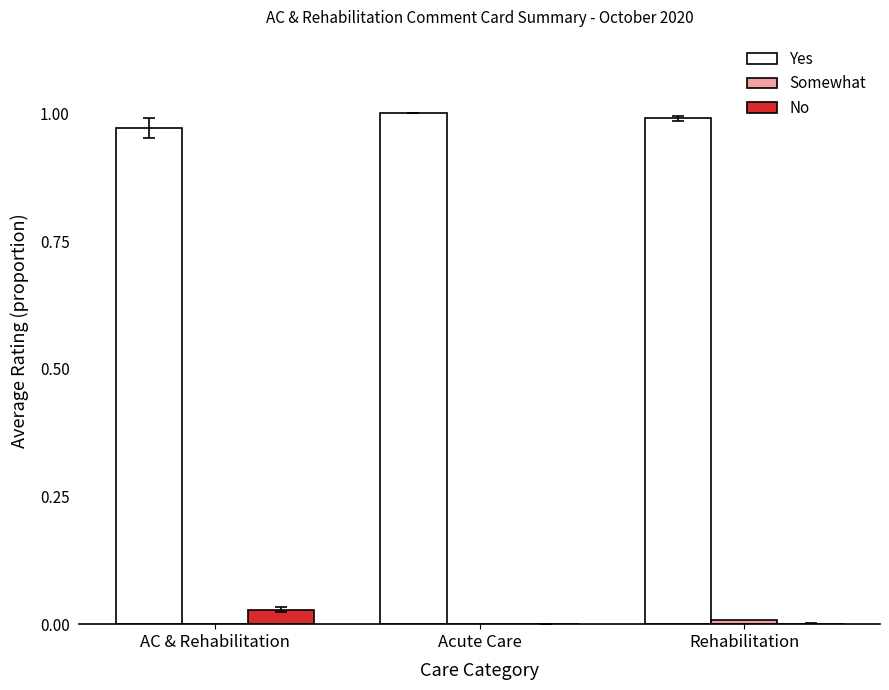

Is the value of No at Rehabilitation greater than the value of Yes at Rehabilitation?

No